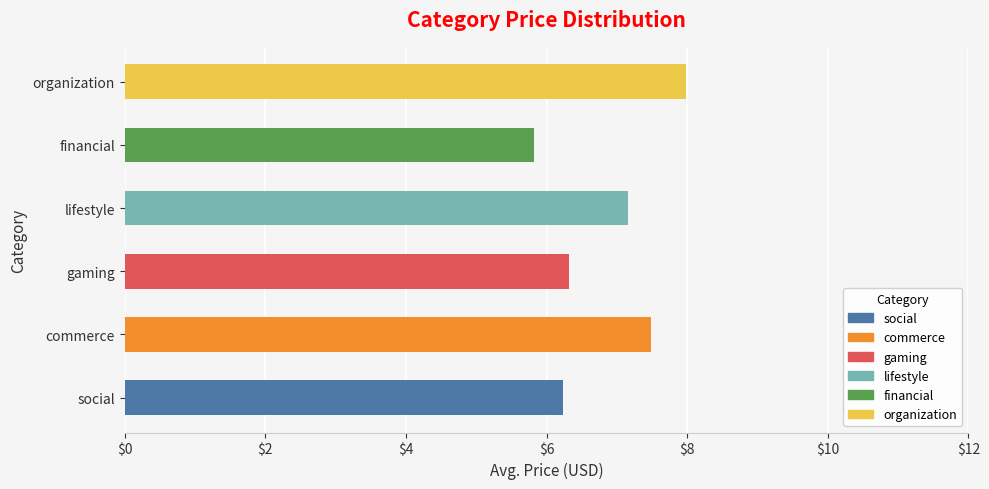

What is the difference between the maximum and minimum values?

2.2